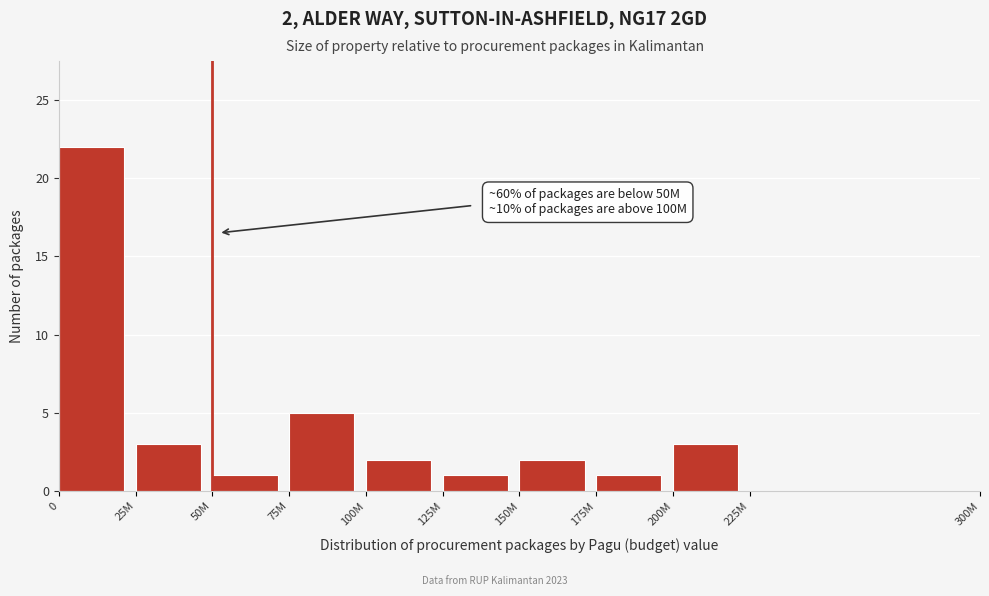

Reading right to left, list all the values displayed in this chart.

225M=0	200M=3	175M=1	150M=2	125M=1	100M=2	75M=5	50M=1	25M=3	0=22